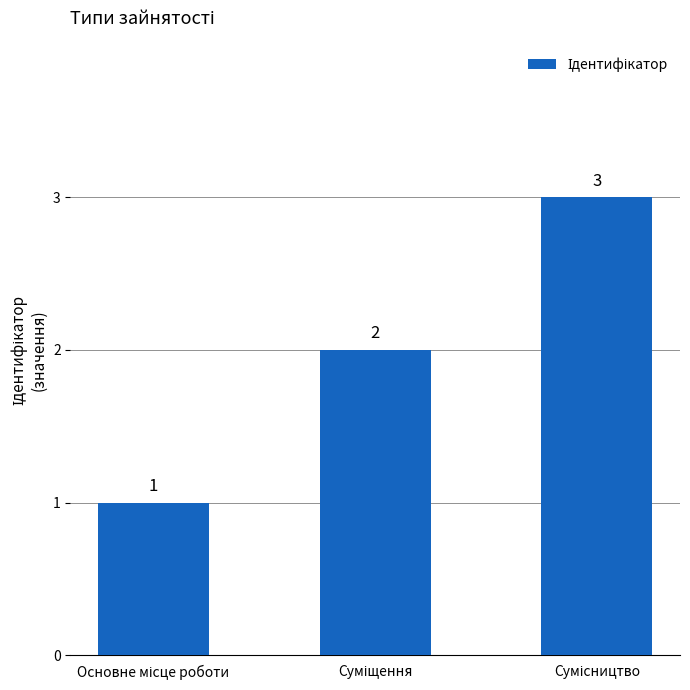

What is the maximum value shown in the chart?

3